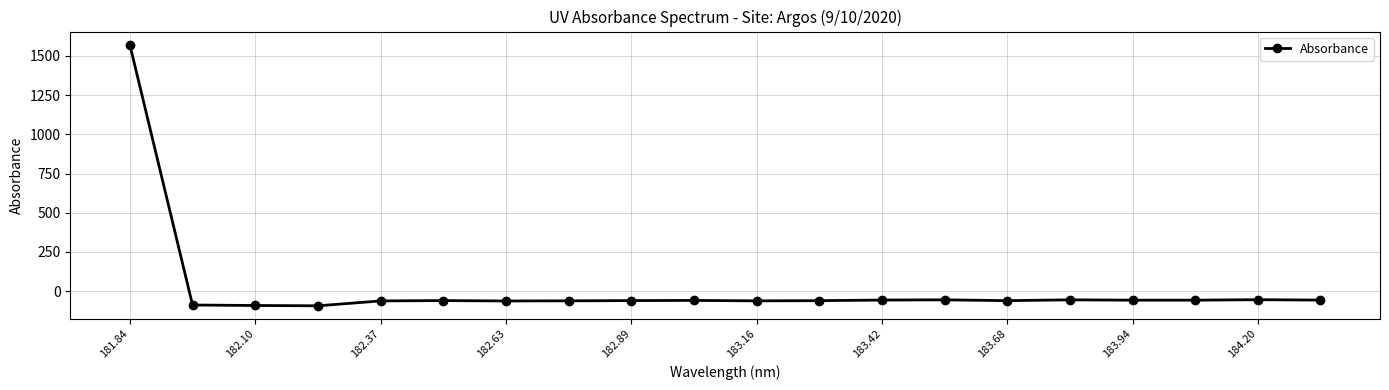

What is the greatest value displayed?

1571.8